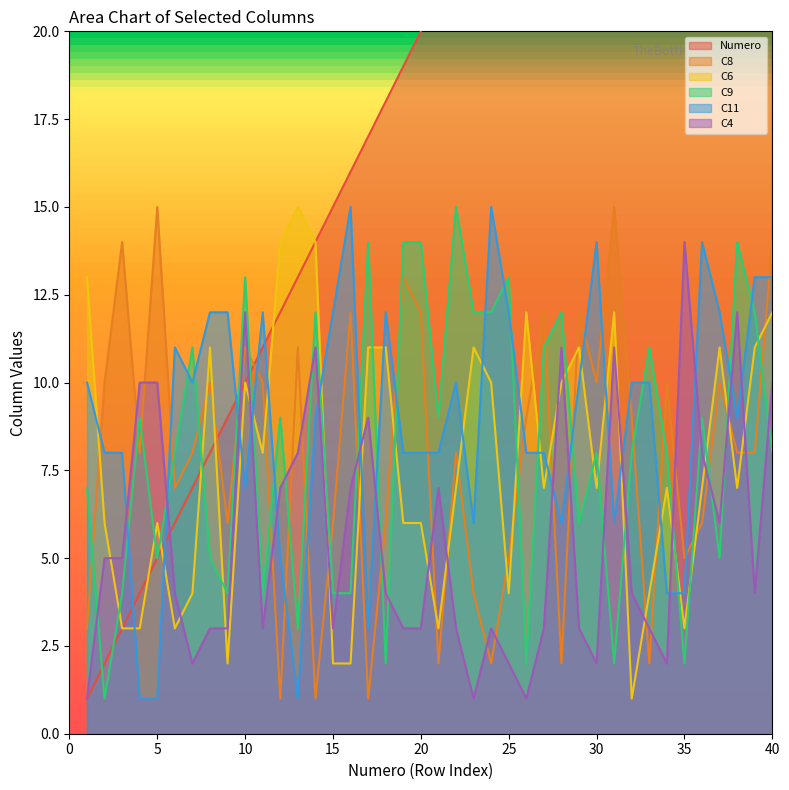

How many interior local peaks does the C4 series have?

9